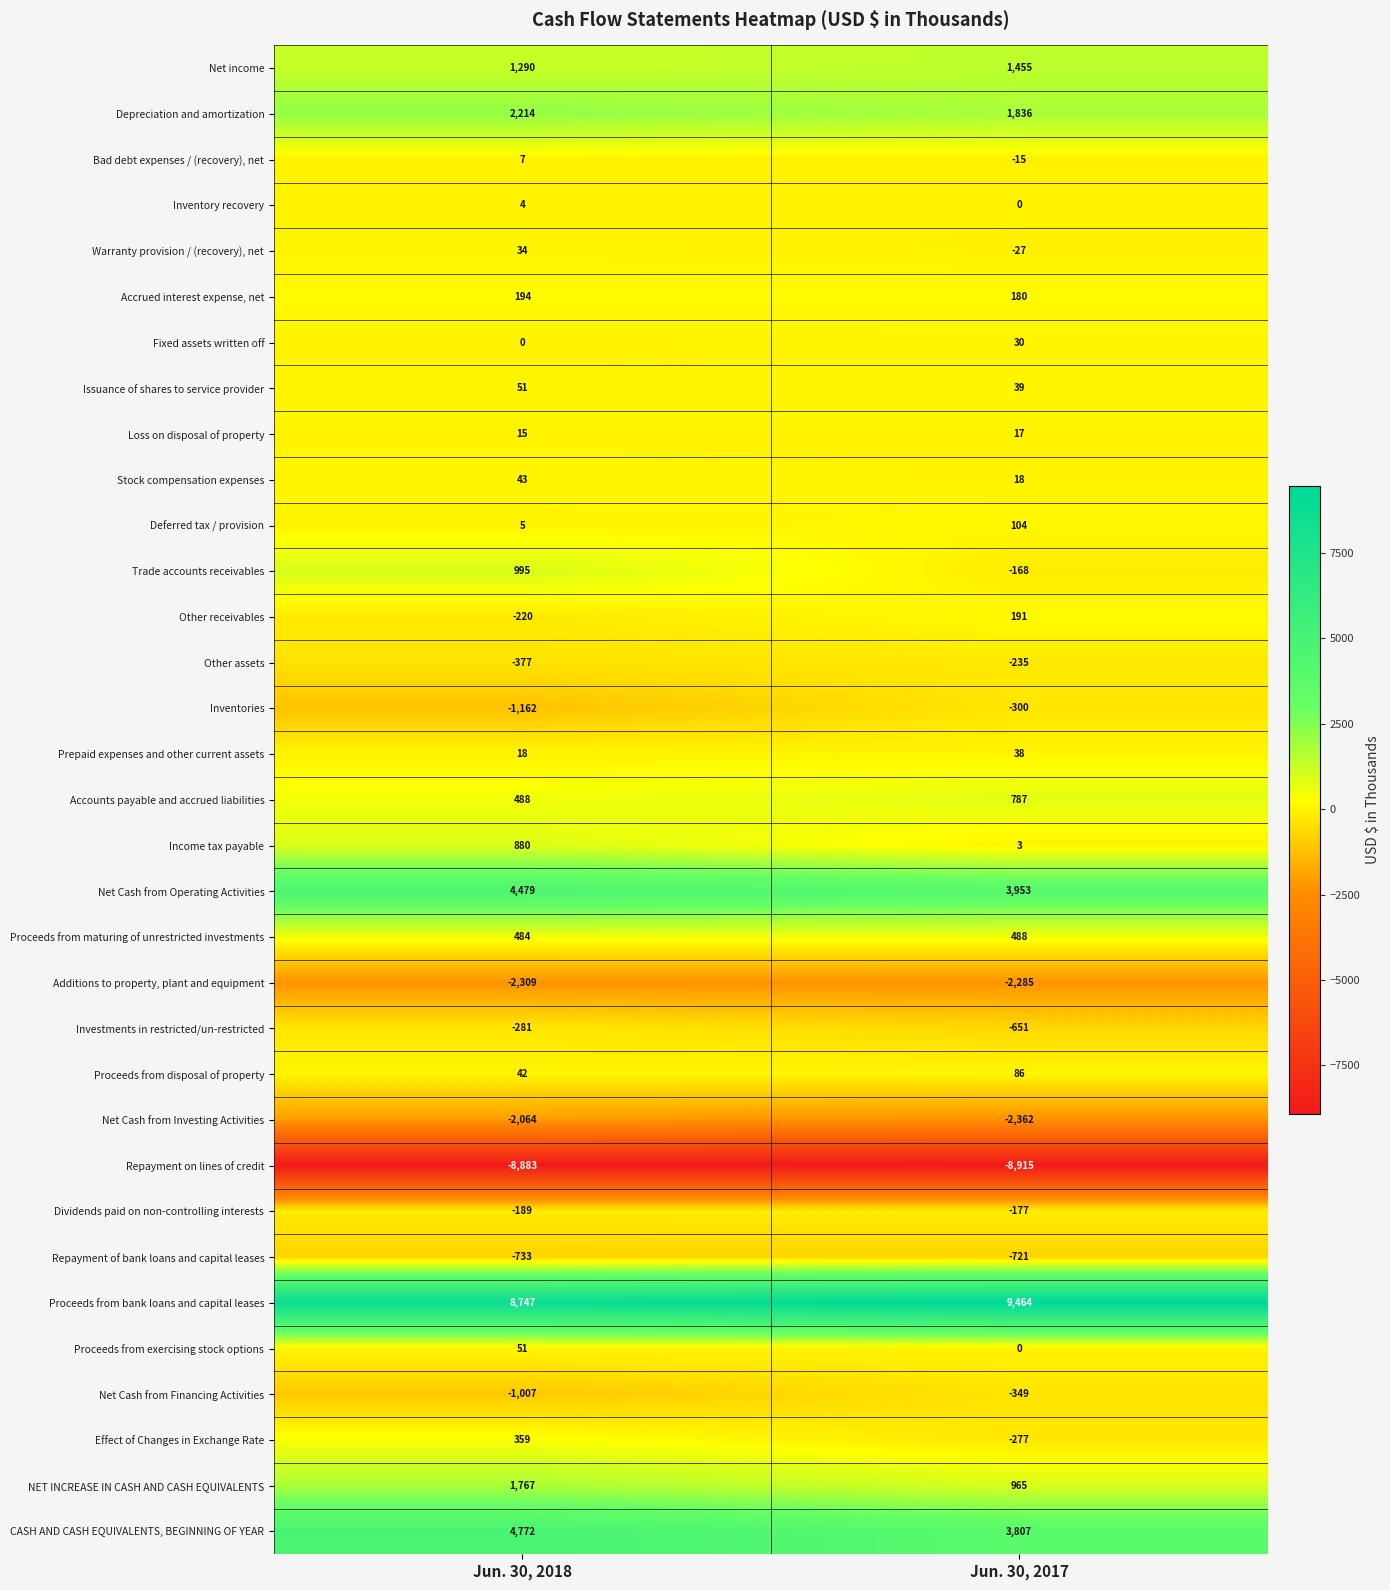

What is the approximate value of Loss on disposal of property at Jun. 30, 2018?

15